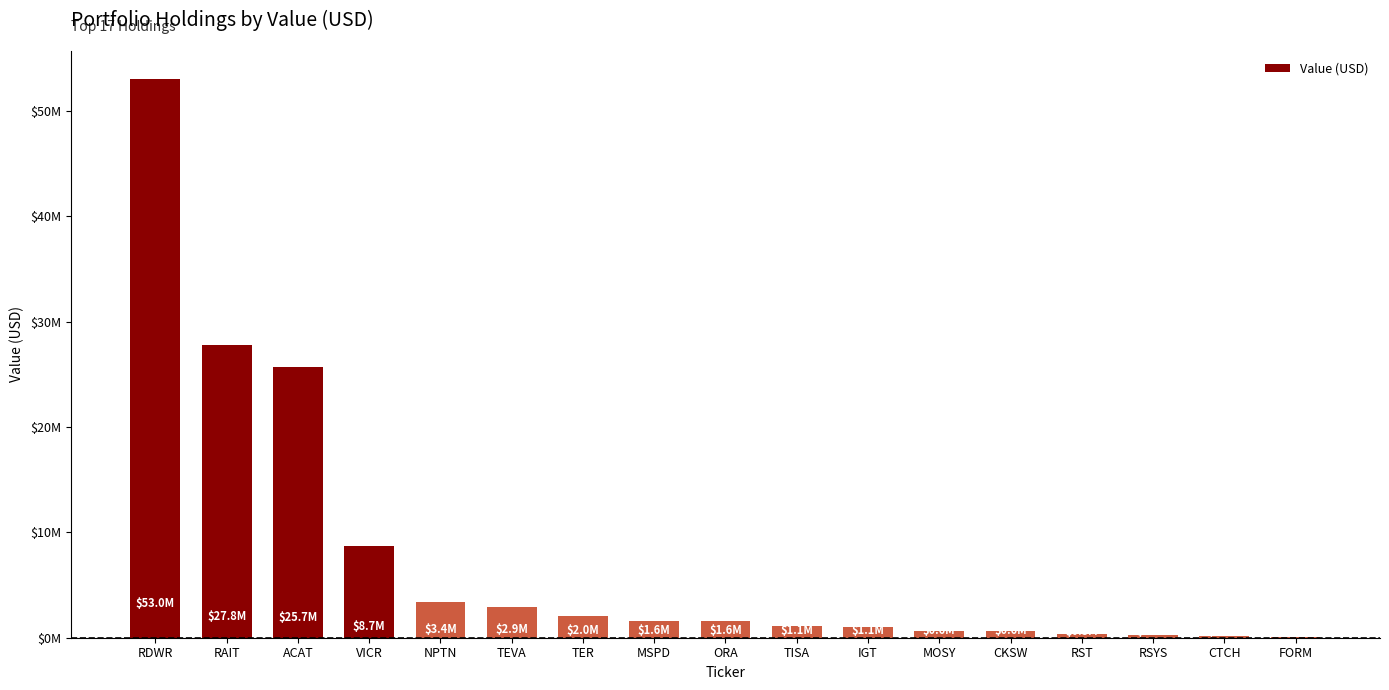

Rank the categories by value from highest to lowest.

RDWR, RAIT, ACAT, VICR, NPTN, TEVA, TER, MSPD, ORA, TISA, IGT, MOSY, CKSW, RST, RSYS, CTCH, FORM